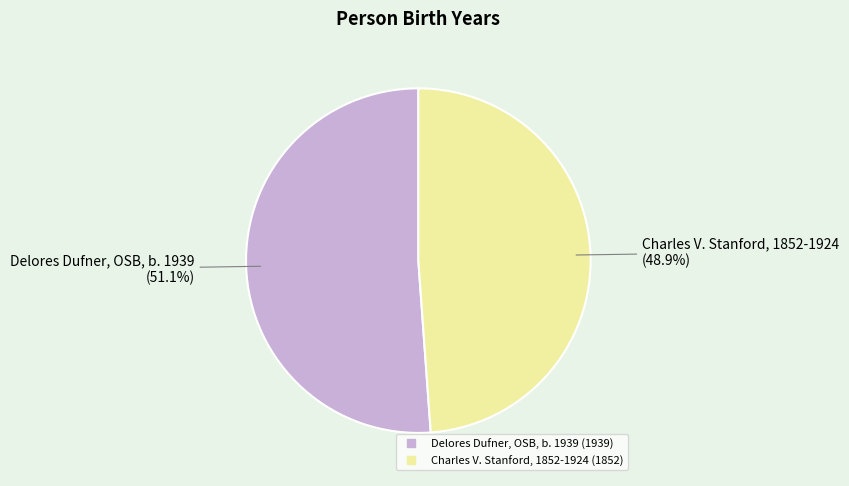

To the nearest percent, what portion does Delores Dufner, OSB, b. 1939 represent?

51%